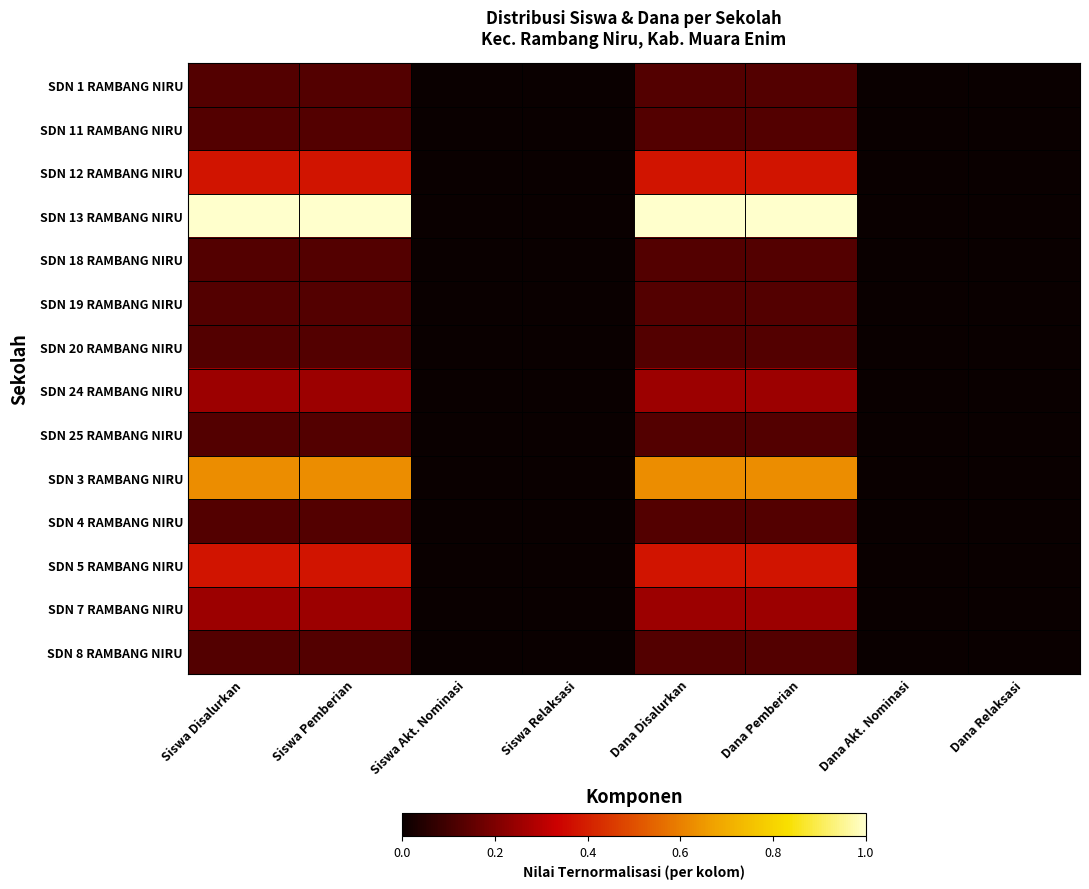

Rank the series at Dana Relaksasi from highest to lowest value.

SDN 1 RAMBANG NIRU, SDN 11 RAMBANG NIRU, SDN 12 RAMBANG NIRU, SDN 13 RAMBANG NIRU, SDN 18 RAMBANG NIRU, SDN 19 RAMBANG NIRU, SDN 20 RAMBANG NIRU, SDN 24 RAMBANG NIRU, SDN 25 RAMBANG NIRU, SDN 3 RAMBANG NIRU, SDN 4 RAMBANG NIRU, SDN 5 RAMBANG NIRU, SDN 7 RAMBANG NIRU, SDN 8 RAMBANG NIRU